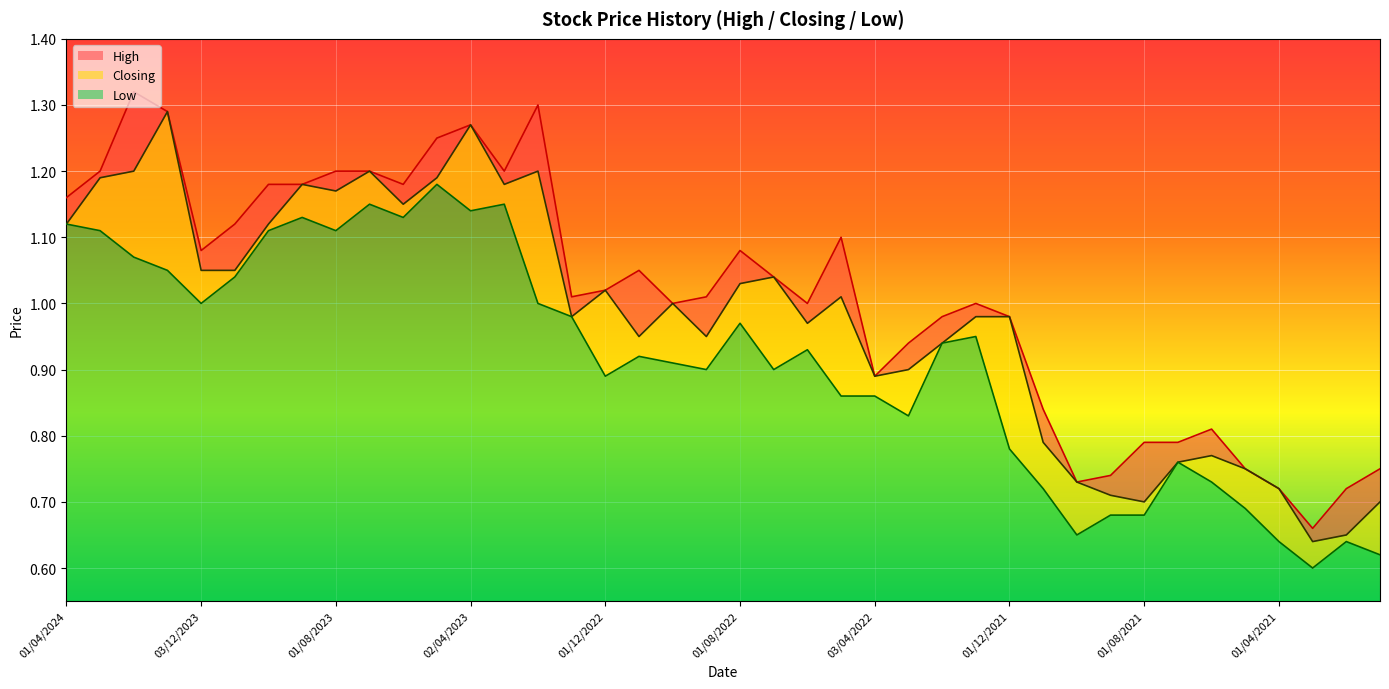

What are all the series names shown in the legend?

High, Closing, Low